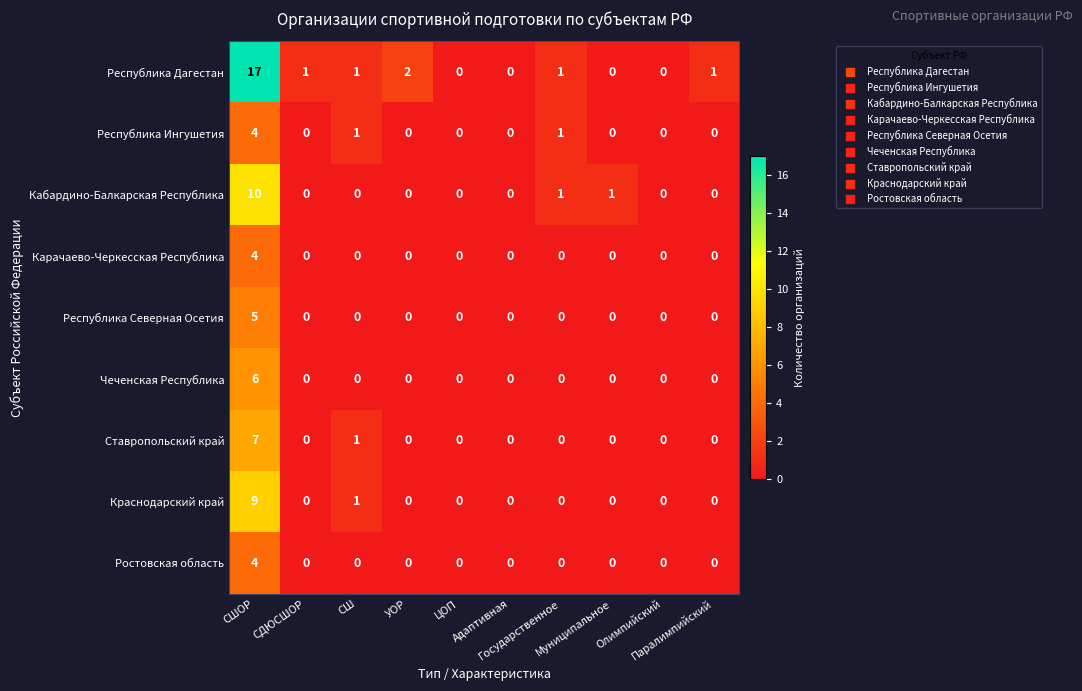

Which series has the largest range (max minus min)?

Республика Дагестан